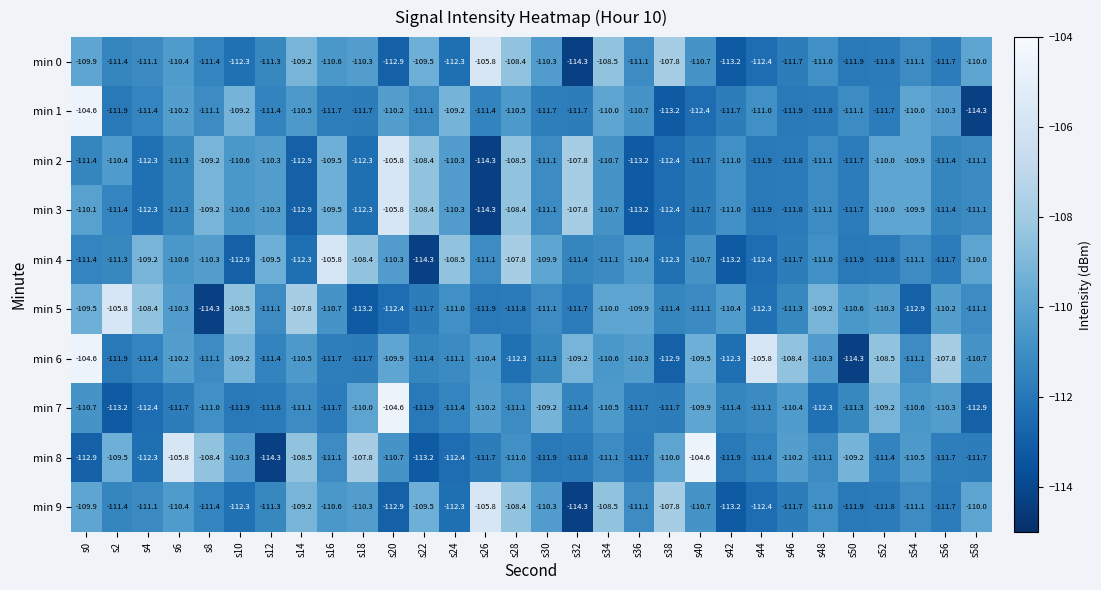

The value of min 3 at s42 is -111.0. True or false?

True